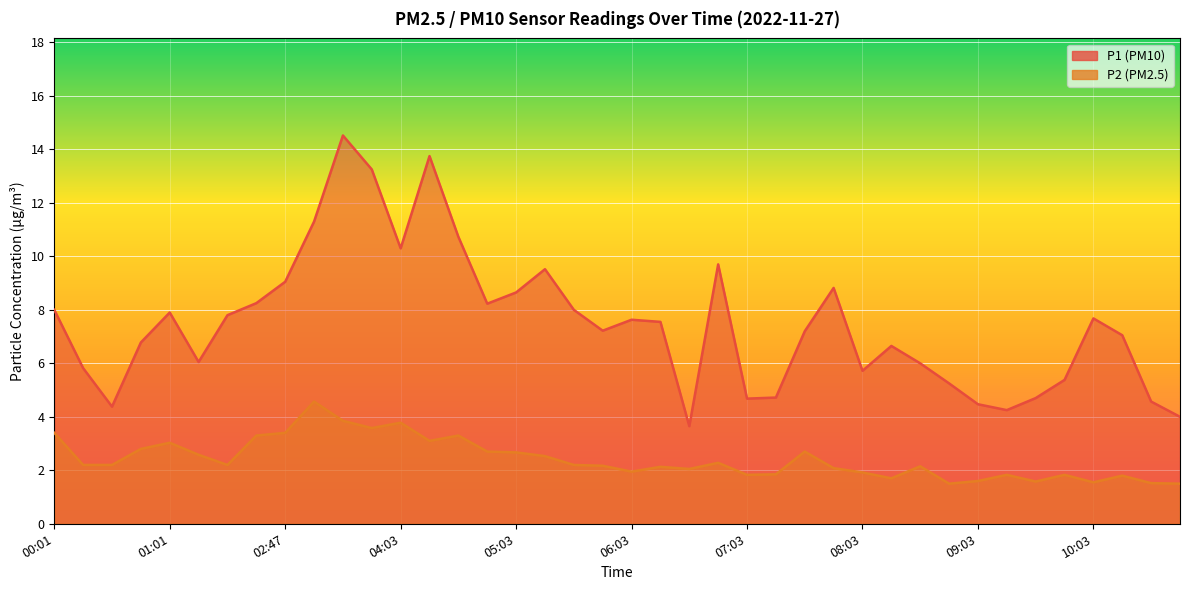

In P2, how many points are higher than both neighbors (excluding endpoints)?

11